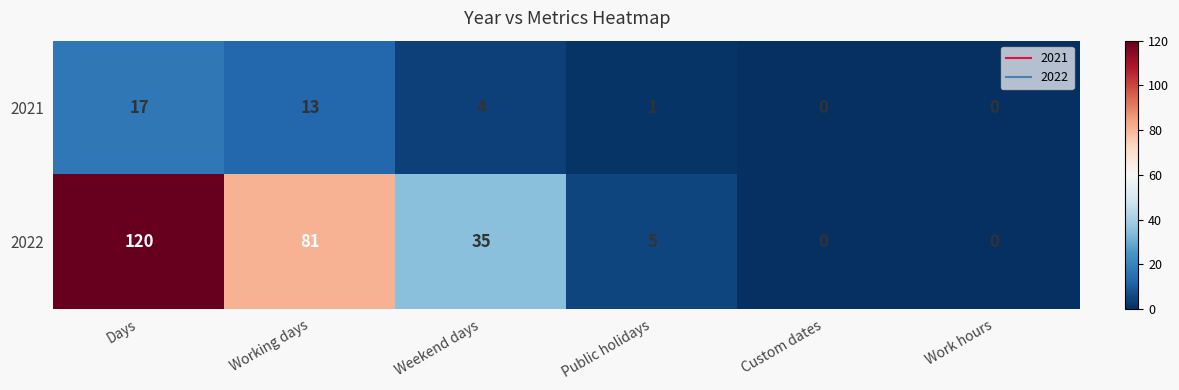

What is the difference between the maximum and minimum values in the 2021 series?

17